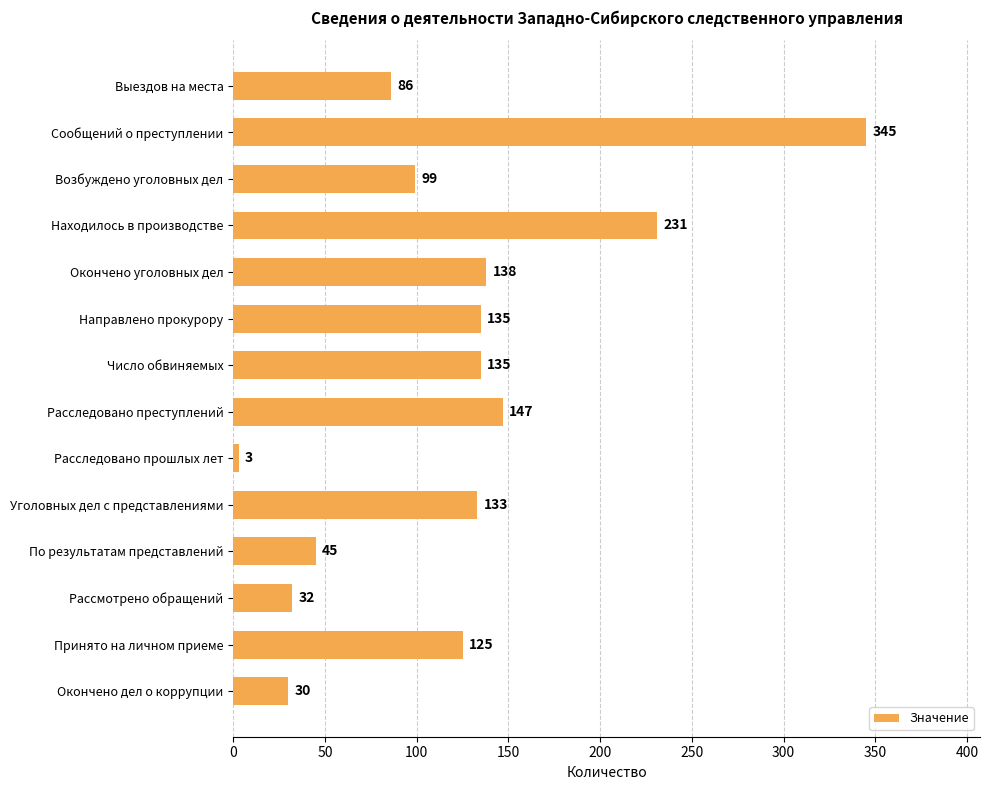

Which has a higher value, Расследовано преступлений or Находилось в производстве?

Находилось в производстве